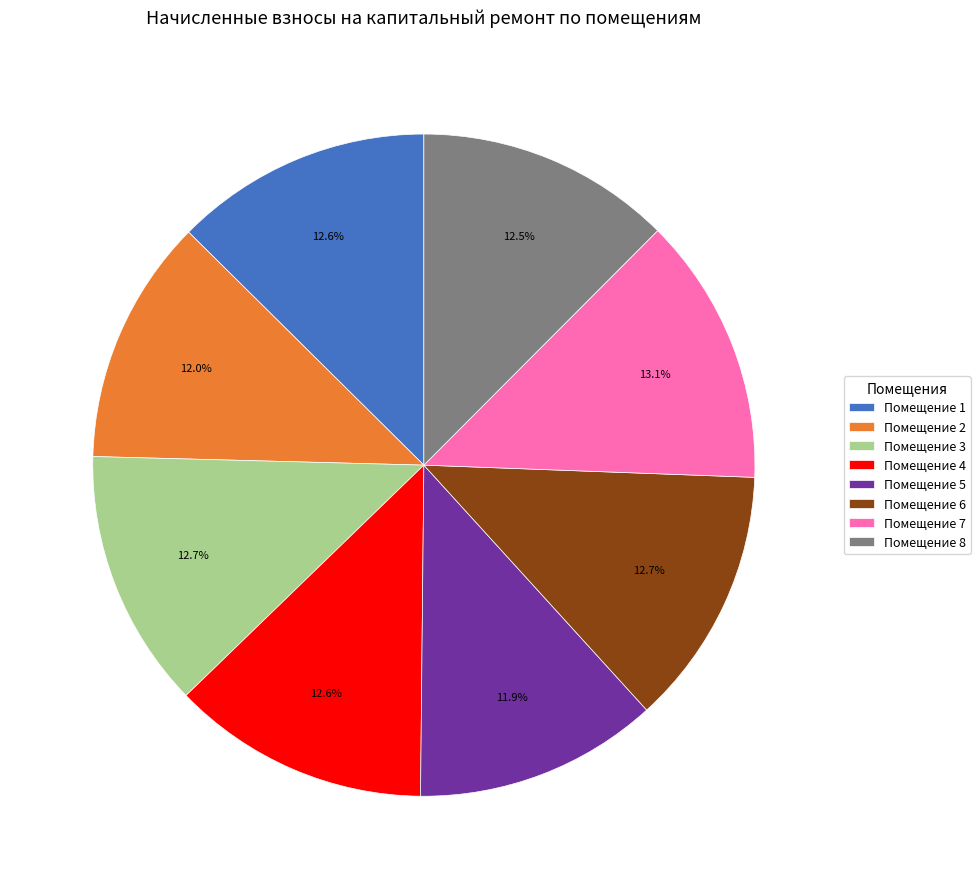

Count the number of slices in the pie.

8